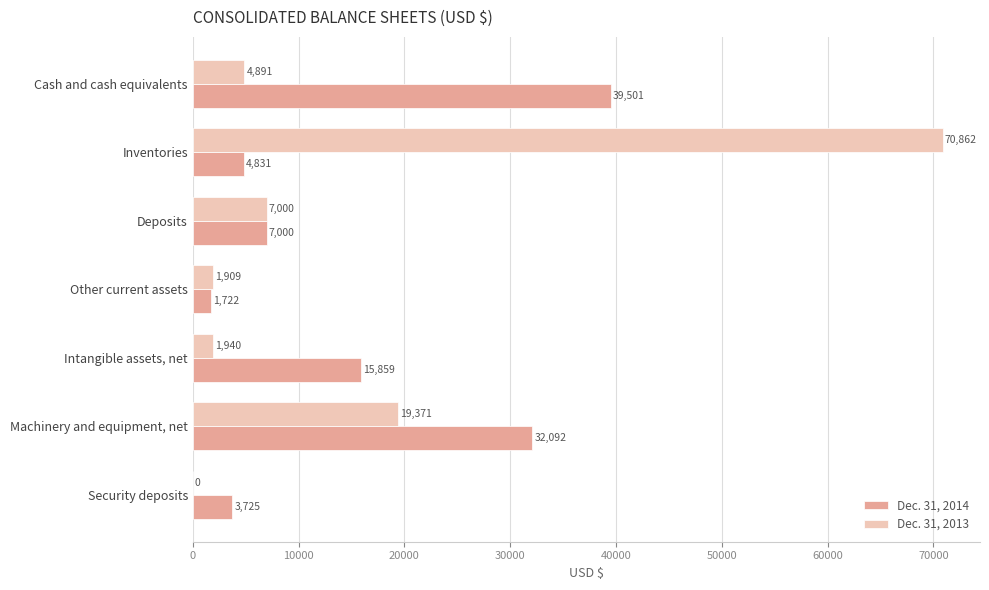

What is the maximum value for Dec. 31, 2014?

39501